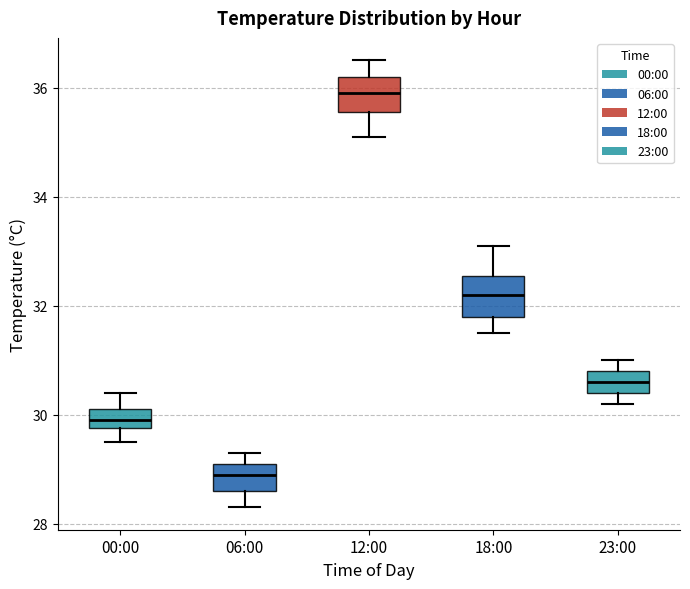

Reading left to right, transcribe this box plot: for each box, give where its median line is, the range the box spans, and where its two whiskers end, as read against the y-axis. The values are not printed on the chart, so give them approximately, as read against the axis.

00:00: median 30.0, box 29.8 to 30.2, whiskers 29.6 to 30.4
06:00: median 29.0, box 28.6 to 29.2, whiskers 28.4 to 29.4
12:00: median 36.0, box 35.6 to 36.2, whiskers 35.2 to 36.6
18:00: median 32.2, box 31.8 to 32.6, whiskers 31.6 to 33.2
23:00: median 30.6, box 30.4 to 30.8, whiskers 30.2 to 31.0